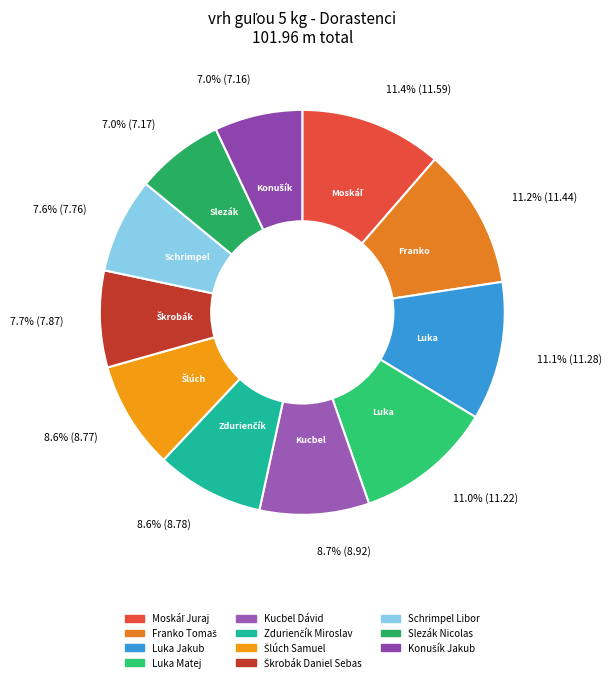

The Zdurienčík Miroslav slice represents 1% of the pie. True or false?

False